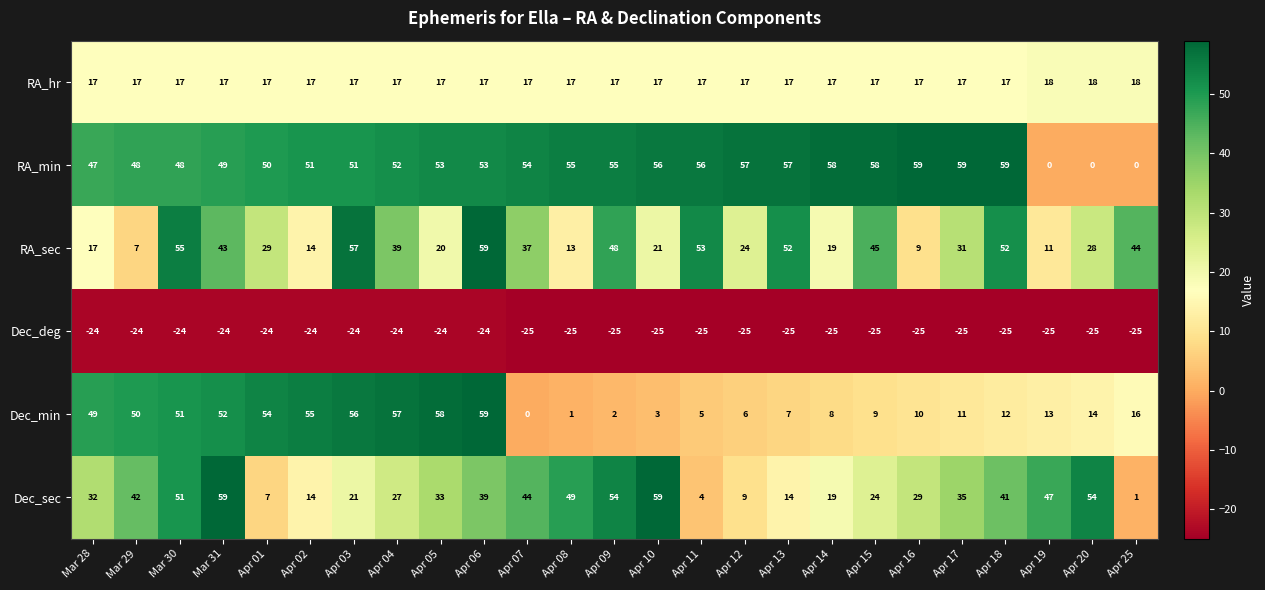

At Apr 07, list the series in order from largest to smallest.

RA_min, Dec_sec, RA_sec, RA_hr, Dec_min, Dec_deg